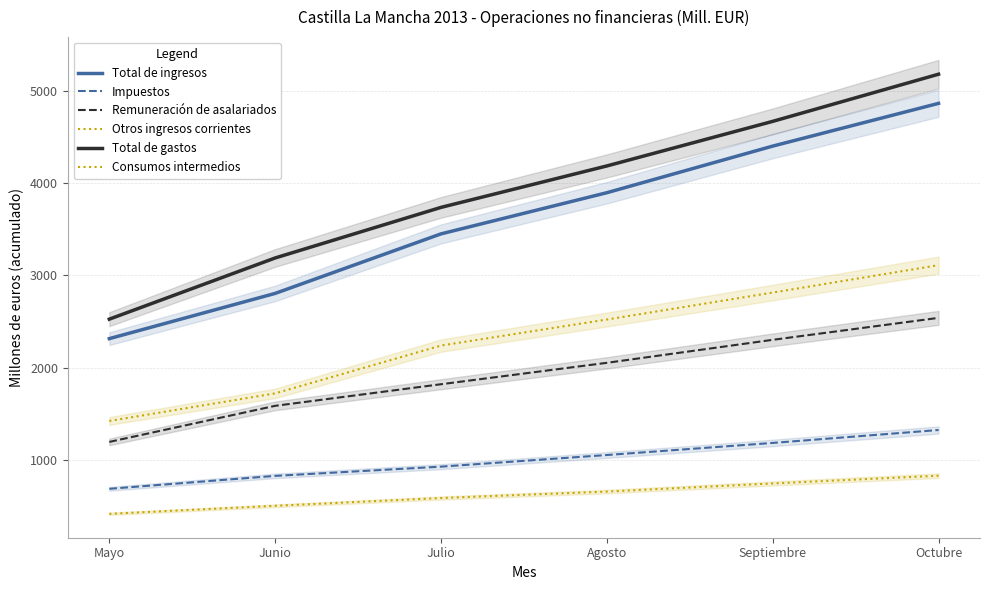

Reading left to right, list all the values displayed in this chart.

Total de ingresos: 2315	2805	3450	3896	4401	4864
Impuestos: 688	828	928	1054	1185	1325
Remuneración de asalariados: 1196	1587	1821	2053	2302	2540
Otros ingresos corrientes: 1423	1722	2240	2522	2814	3111
Total de gastos: 2526	3189	3737	4186	4669	5180
Consumos intermedios: 417	504	588	658	746	830